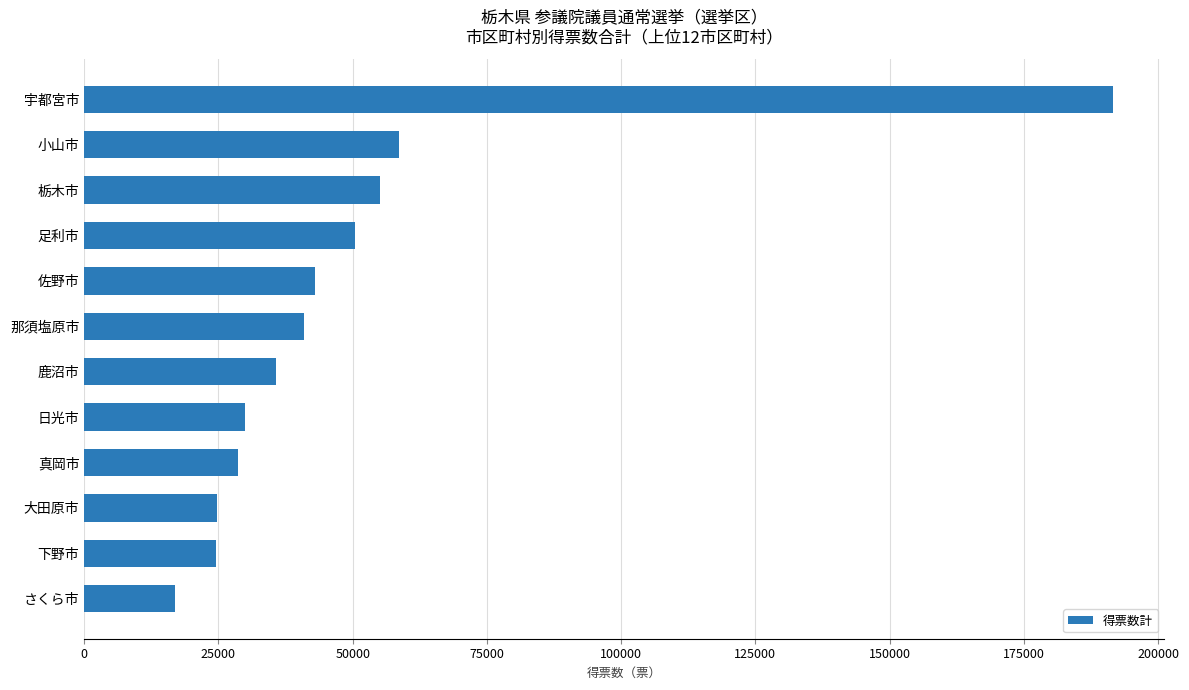

Count the number of categories in the chart.

12